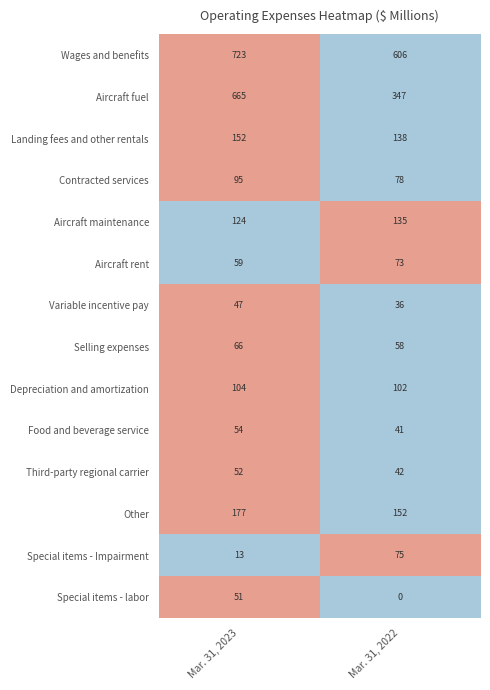

The Selling expenses series shows 58 at Mar. 31, 2022. True or false?

True